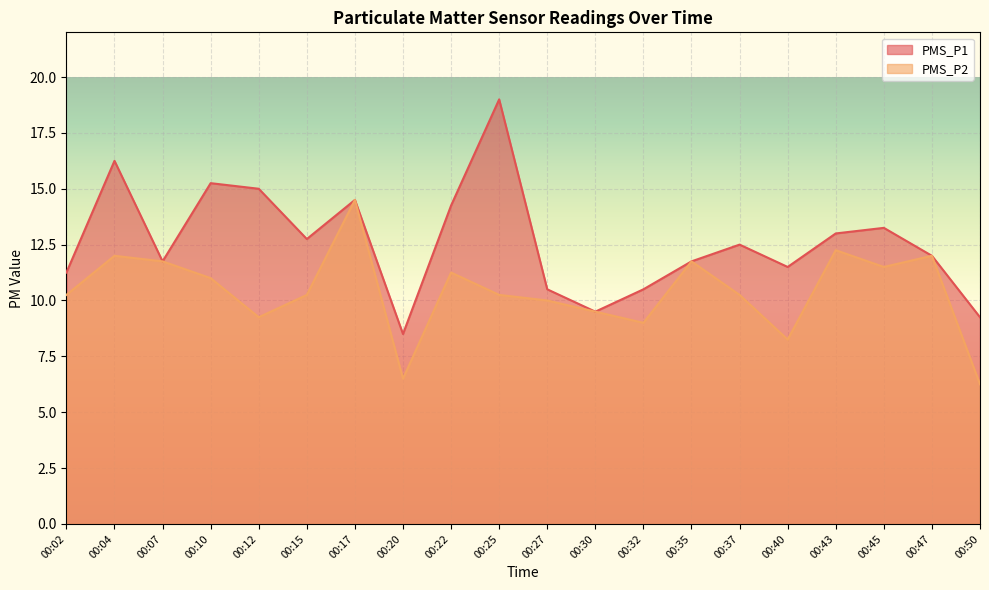

Which series has the widest spread of values?

PMS_P1